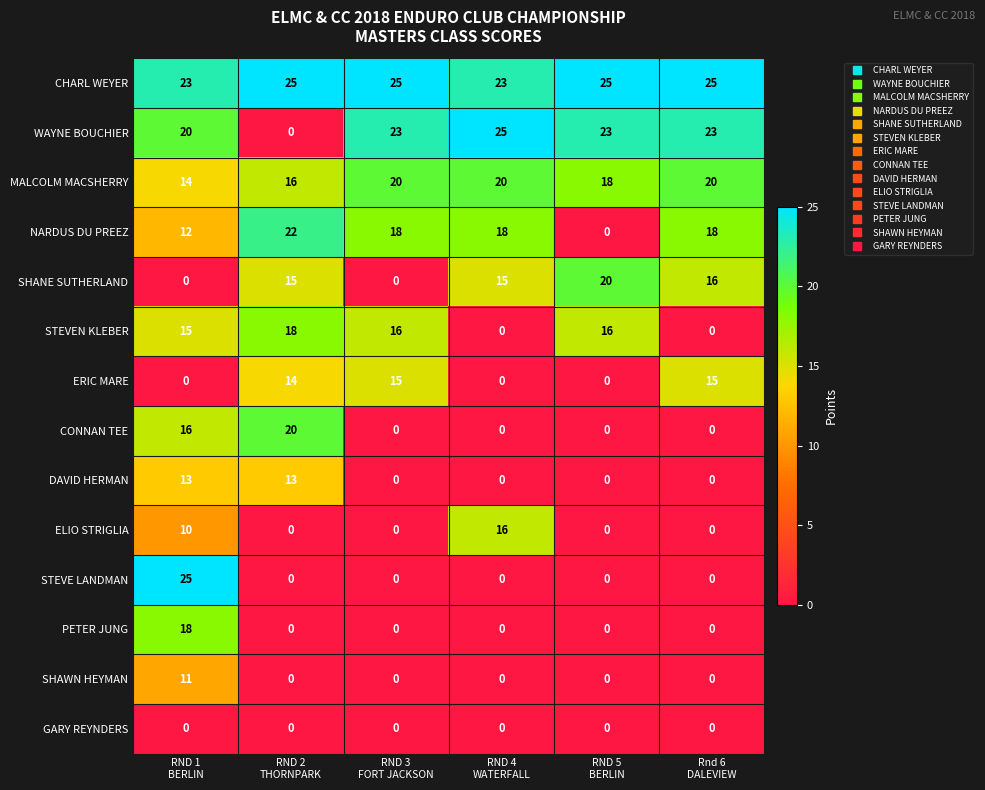

What is the total value across all series at RND 4
WATERFALL?

117